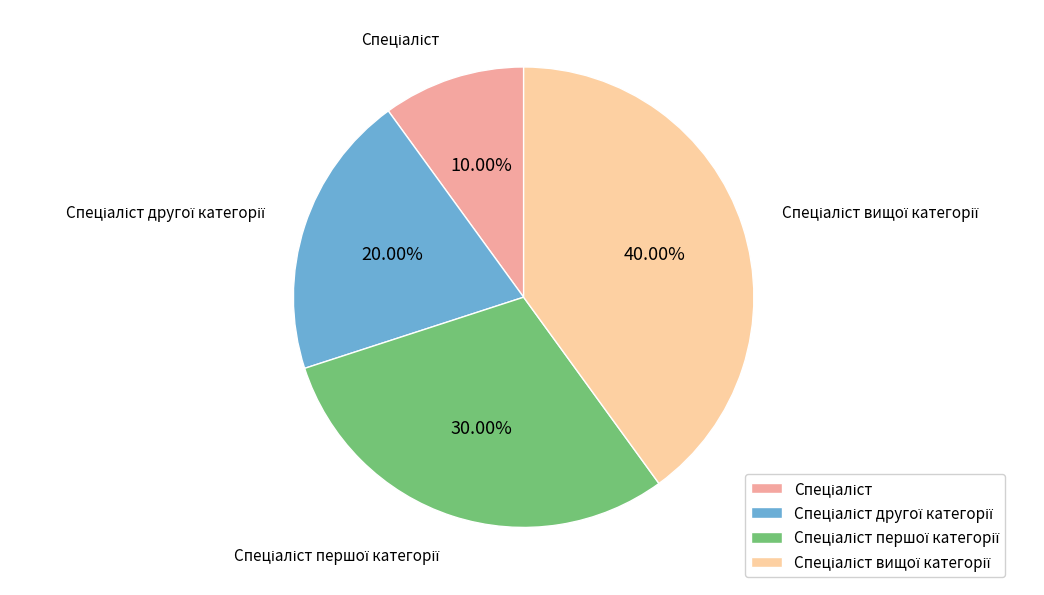

Is there any slice that represents more than half of the pie?

No